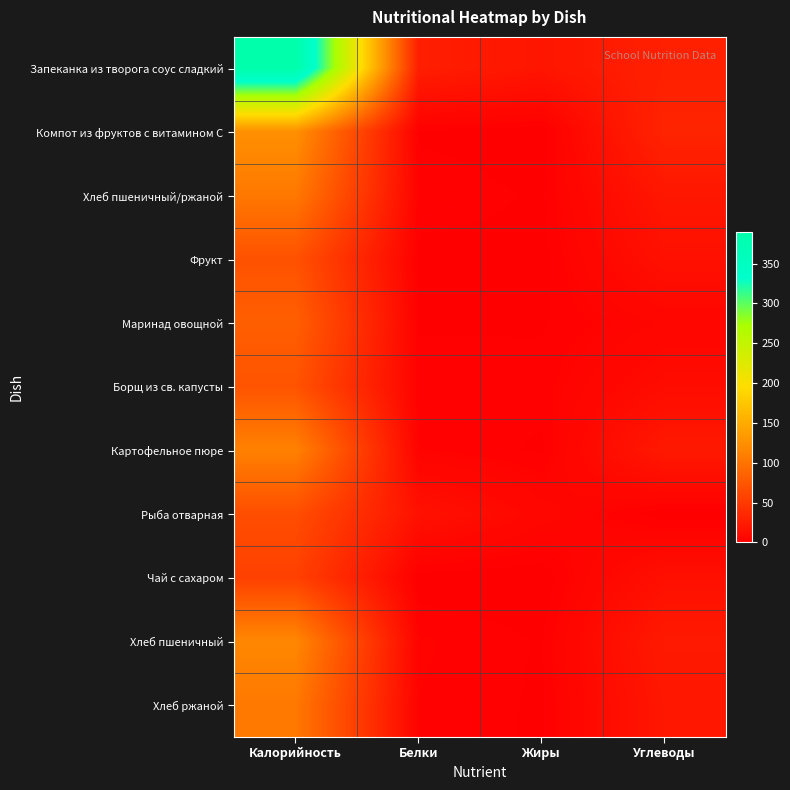

Reading left to right, list all the values displayed in this chart.

Запеканка из творога соус сладкий: Калорийность=390.3	Белки=26.6	Жиры=18.8	Углеводы=28.4
Компот из фруктов с витамином С: Калорийность=125.0	Белки=1.1	Жиры=0.0	Углеводы=31.5
Хлеб пшеничный/ржаной: Калорийность=104.0	Белки=3.0	Жиры=1.2	Углеводы=20.0
Фрукт: Калорийность=70.5	Белки=0.6	Жиры=0.6	Углеводы=14.8
Маринад овощной: Калорийность=81.7	Белки=1.4	Жиры=1.3	Углеводы=5.6
Борщ из св. капусты: Калорийность=72.0	Белки=2.0	Жиры=2.2	Углеводы=10.9
Картофельное пюре: Калорийность=112.0	Белки=3.2	Жиры=1.2	Углеводы=22.1
Рыба отварная: Калорийность=67.0	Белки=15.3	Жиры=6.4	Углеводы=0.0
Чай с сахаром: Калорийность=56.0	Белки=0.2	Жиры=0.0	Углеводы=14.0
Хлеб пшеничный: Калорийность=117.0	Белки=3.4	Жиры=1.4	Углеводы=22.5
Хлеб ржаной: Калорийность=104.0	Белки=3.0	Жиры=1.2	Углеводы=20.0